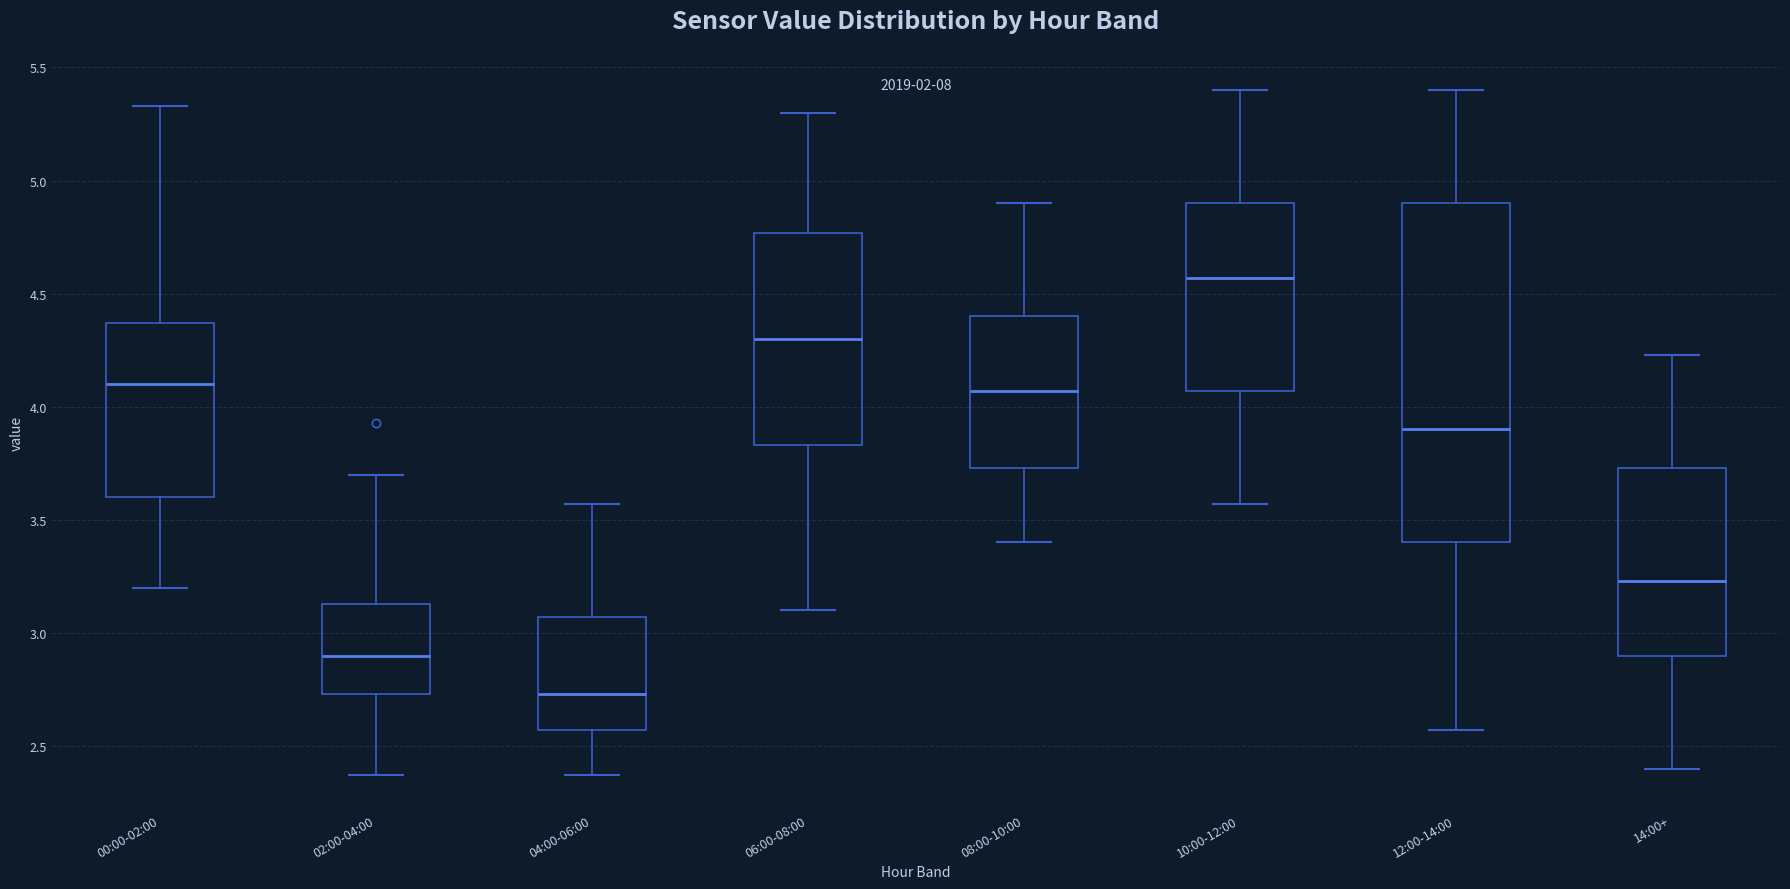

Reading left to right, transcribe this box plot: for each box, give where its median line is, the range the box spans, and where its two whiskers end, as read against the y-axis. The values are not printed on the chart, so give them approximately, as read against the axis.

00:00-02:00: median 4.10, box 3.60 to 4.35, whiskers 3.20 to 5.35
02:00-04:00: median 2.90, box 2.75 to 3.15, whiskers 2.35 to 3.70
04:00-06:00: median 2.75, box 2.55 to 3.05, whiskers 2.35 to 3.55
06:00-08:00: median 4.30, box 3.85 to 4.75, whiskers 3.10 to 5.30
08:00-10:00: median 4.05, box 3.75 to 4.40, whiskers 3.40 to 4.90
10:00-12:00: median 4.55, box 4.05 to 4.90, whiskers 3.55 to 5.40
12:00-14:00: median 3.90, box 3.40 to 4.90, whiskers 2.55 to 5.40
14:00+: median 3.25, box 2.90 to 3.75, whiskers 2.40 to 4.25